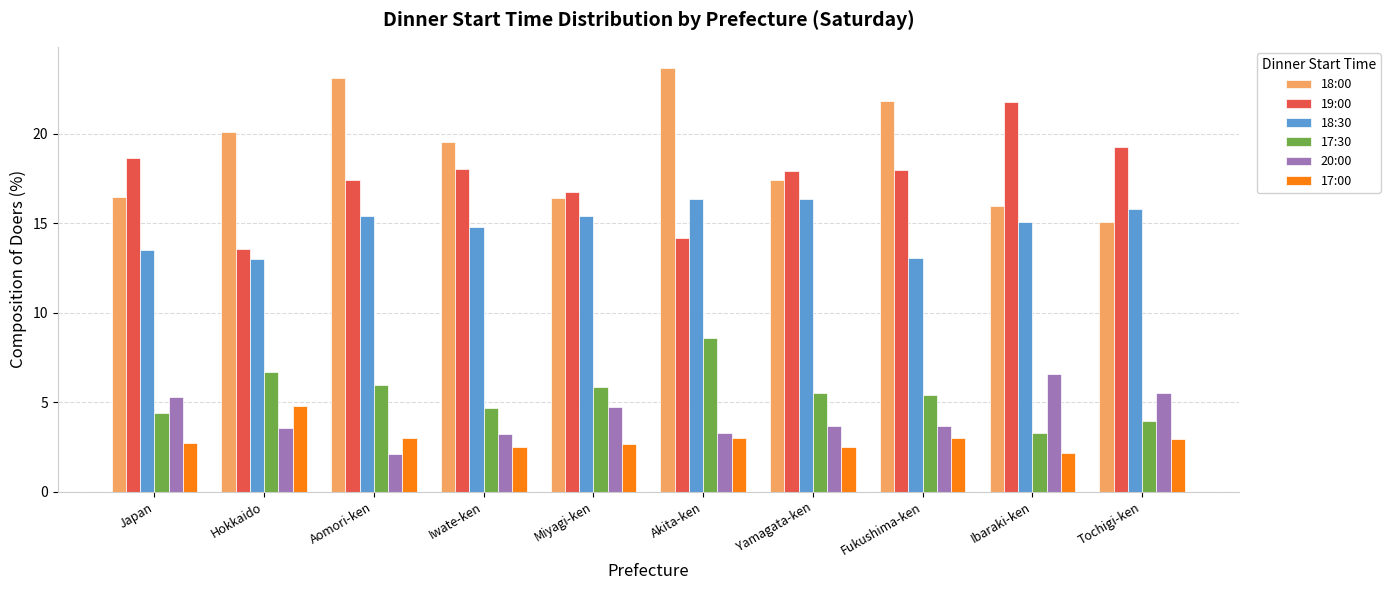

How many data points in 17:30 are above 5?

6